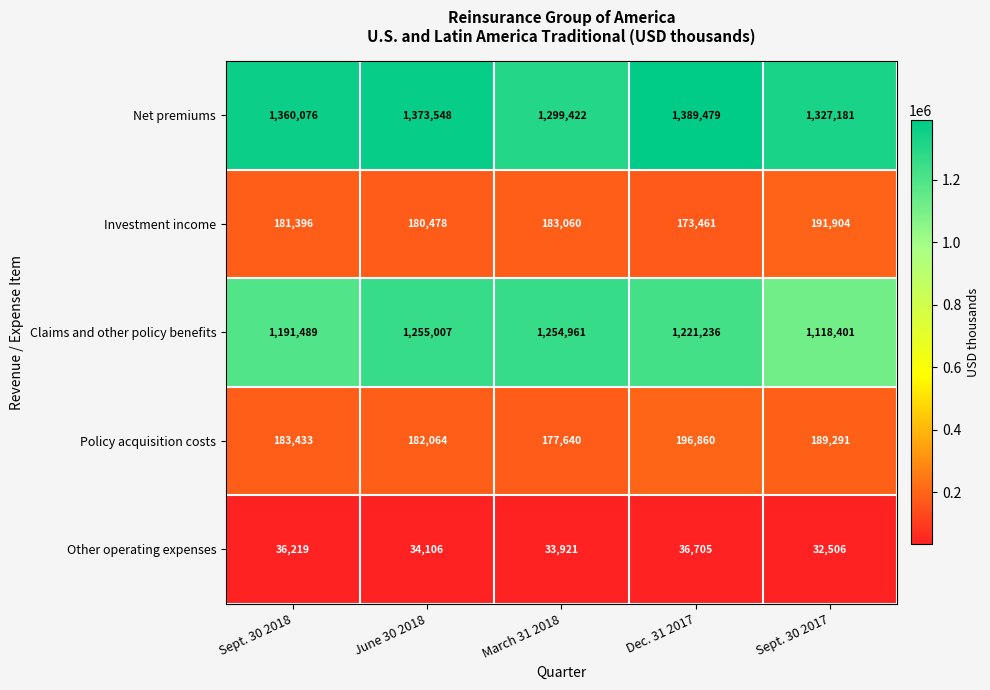

Rank the series at Dec. 31 2017 from lowest to highest value.

Other operating expenses, Investment income, Policy acquisition costs, Claims and other policy benefits, Net premiums